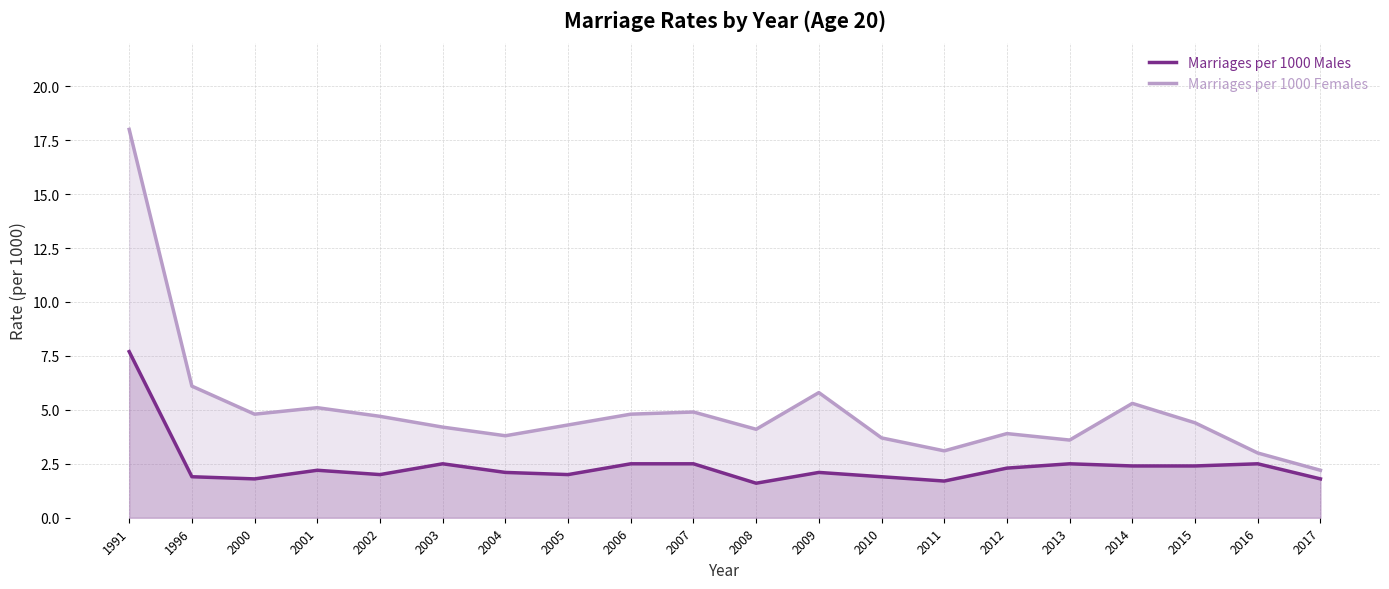

Reading left to right, what are all the values shown in this chart?

Marriages per 1000 Males: 7.7	1.9	1.8	2.2	2.0	2.5	2.1	2.0	2.5	2.5	1.6	2.1	1.9	1.7	2.3	2.5	2.4	2.4	2.5	1.8
Marriages per 1000 Females: 18.0	6.1	4.8	5.1	4.7	4.2	3.8	4.3	4.8	4.9	4.1	5.8	3.7	3.1	3.9	3.6	5.3	4.4	3.0	2.2